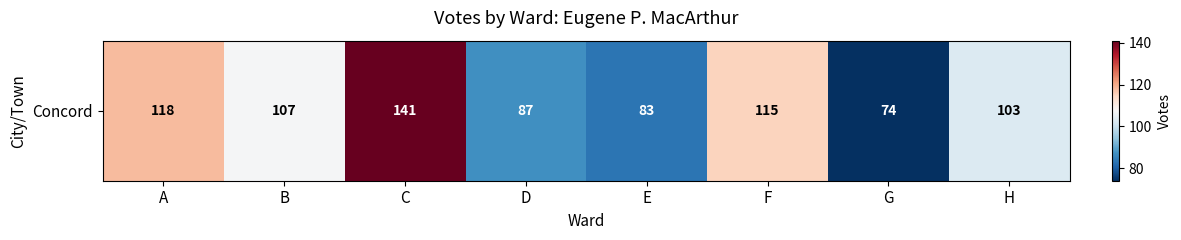

How many data points are less than 107?

4